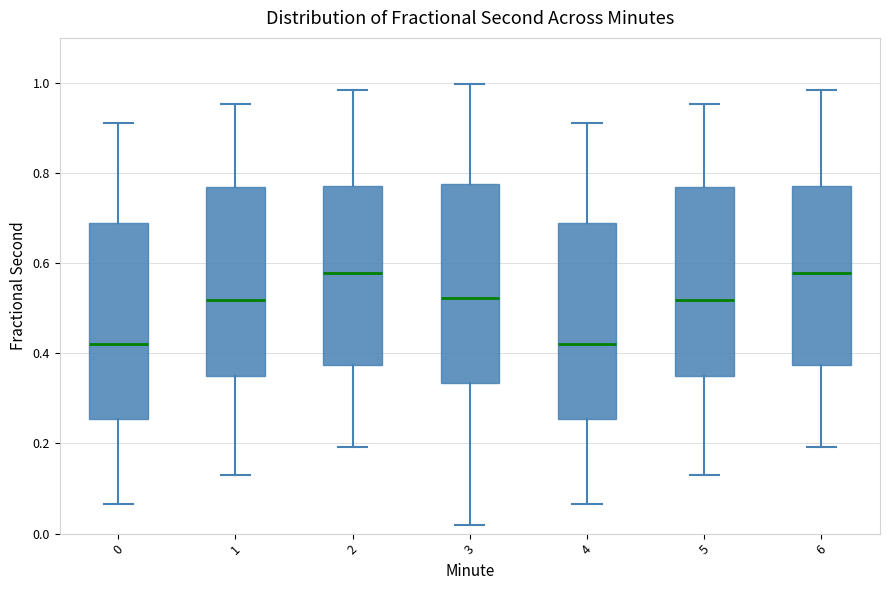

Where does the median line of the box at x = 0 sit on the y-axis? The values are not printed on the chart, so give them approximately, as read against the axis.

0.42